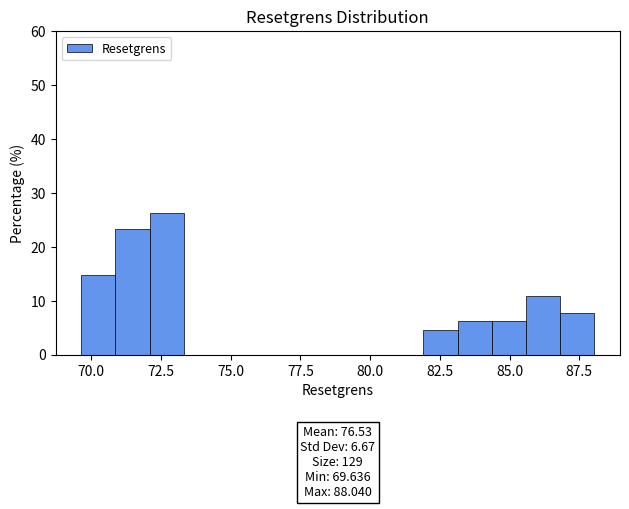

Around what value on the x-axis is the tallest bar? Give the approximate position of its centre, as read against the axis.

72.5